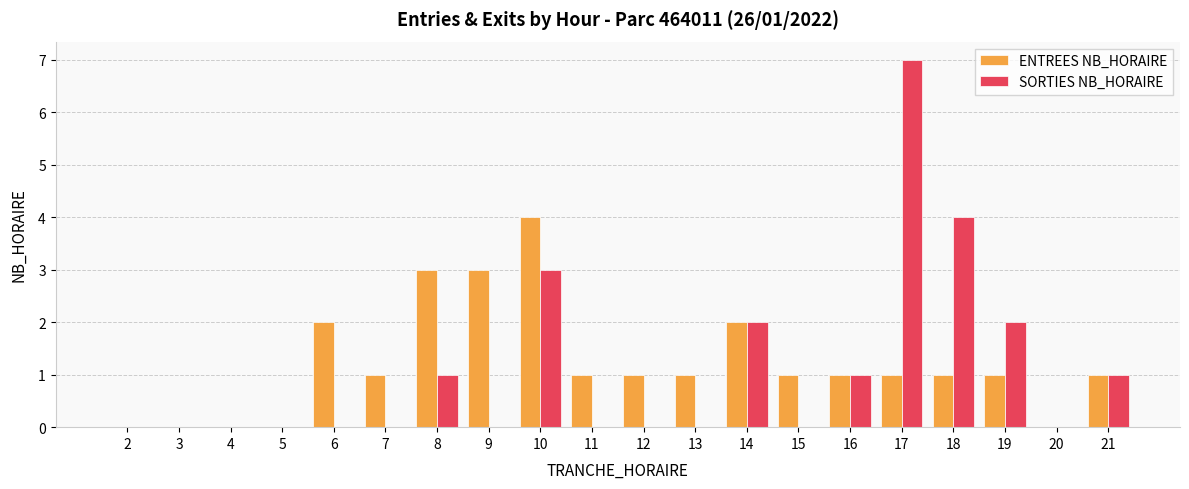

Between 4 and 15, which series saw the biggest shift?

ENTREES NB_HORAIRE